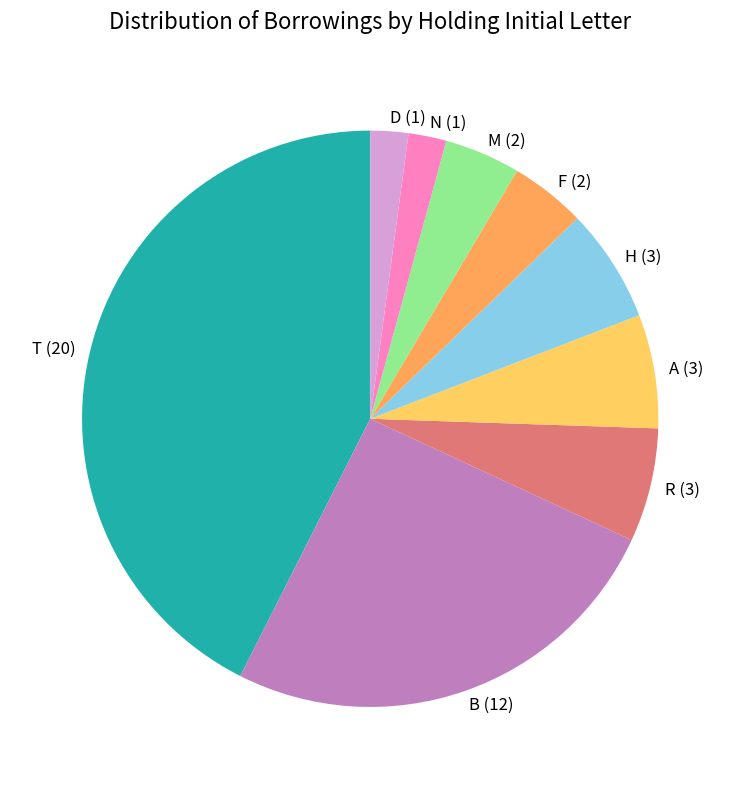

The B slice represents 11% of the pie. True or false?

False